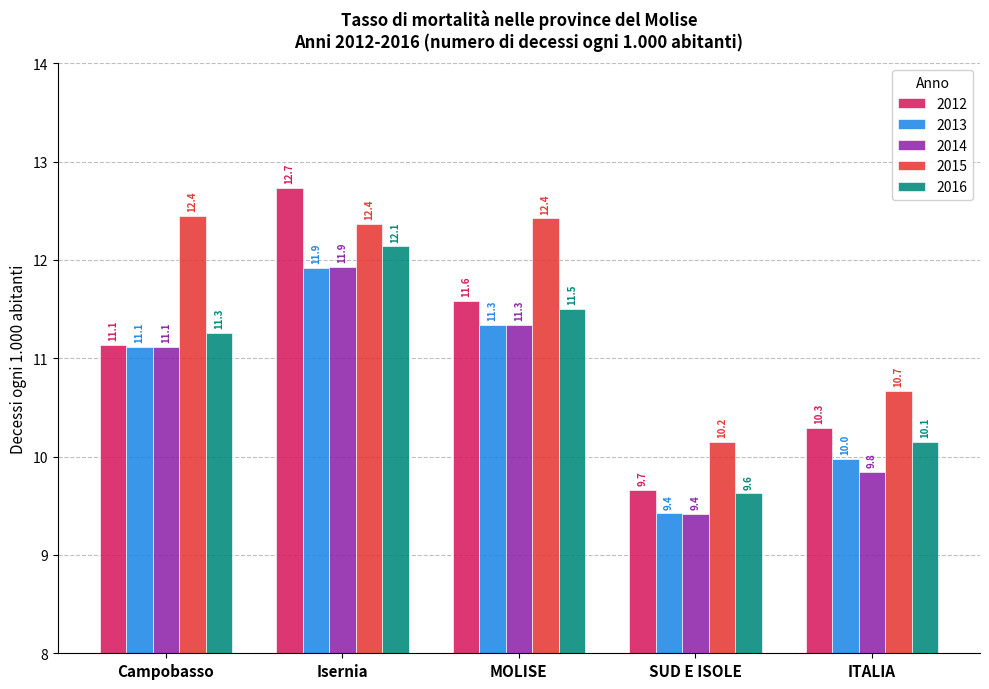

Reading left to right, what are all the values shown in this chart?

2012: Campobasso=11.1	Isernia=12.7	MOLISE=11.6	SUD E ISOLE=9.7	ITALIA=10.3
2013: Campobasso=11.1	Isernia=11.9	MOLISE=11.3	SUD E ISOLE=9.4	ITALIA=10.0
2014: Campobasso=11.1	Isernia=11.9	MOLISE=11.3	SUD E ISOLE=9.4	ITALIA=9.8
2015: Campobasso=12.4	Isernia=12.4	MOLISE=12.4	SUD E ISOLE=10.2	ITALIA=10.7
2016: Campobasso=11.3	Isernia=12.1	MOLISE=11.5	SUD E ISOLE=9.6	ITALIA=10.1